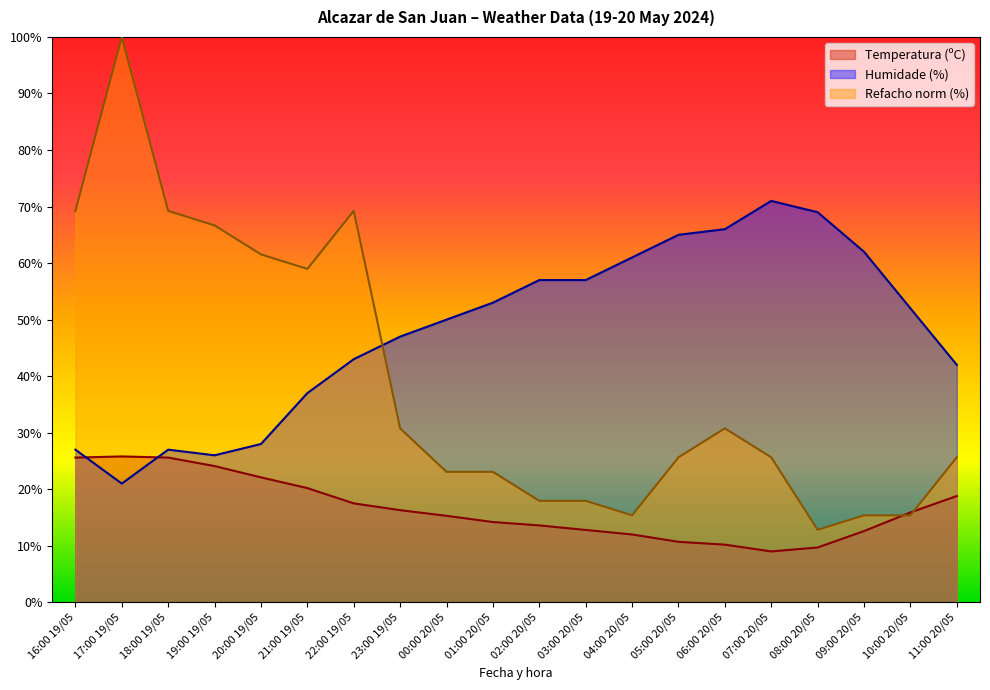

Which series ends up on top after the final intersection of Humidade (%) and Refacho (km/h)?

Humidade (%)